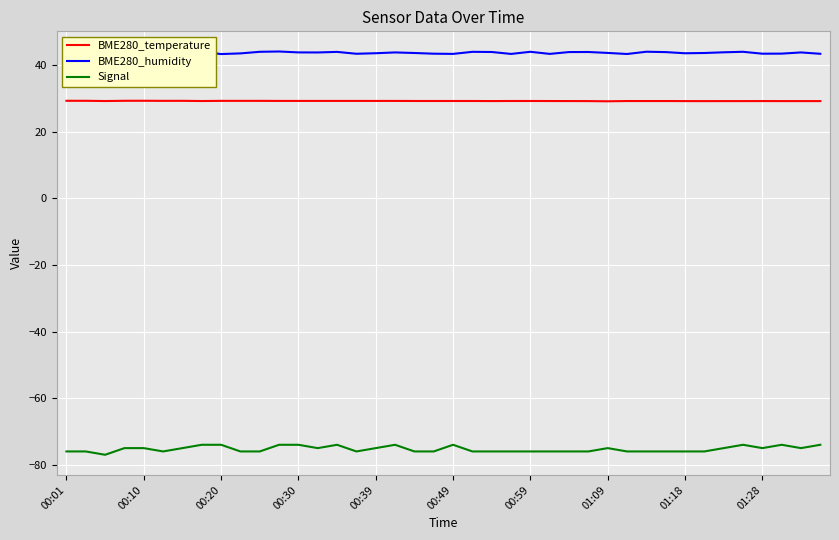

True or false: BME280_humidity and Signal cross at least once.

False